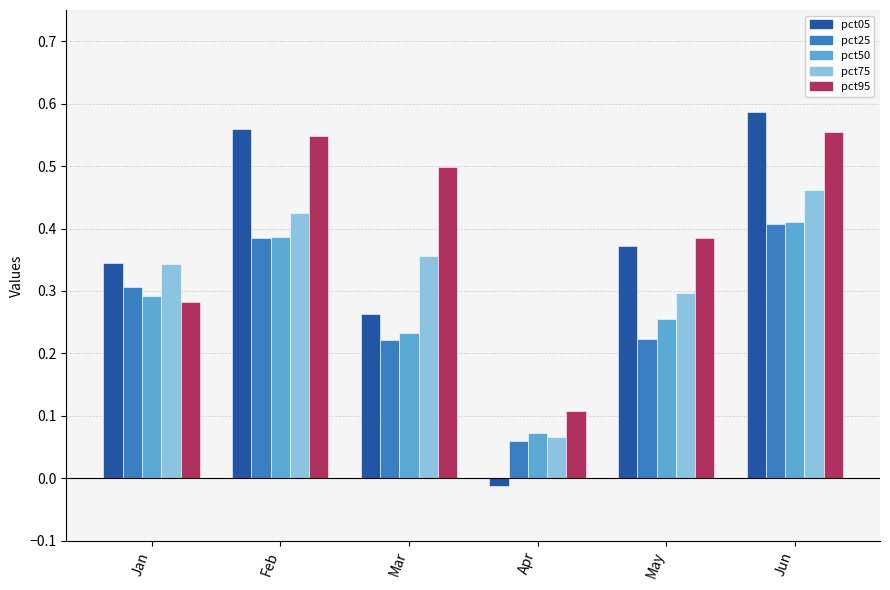

Which series has the largest range (max minus min)?

pct05